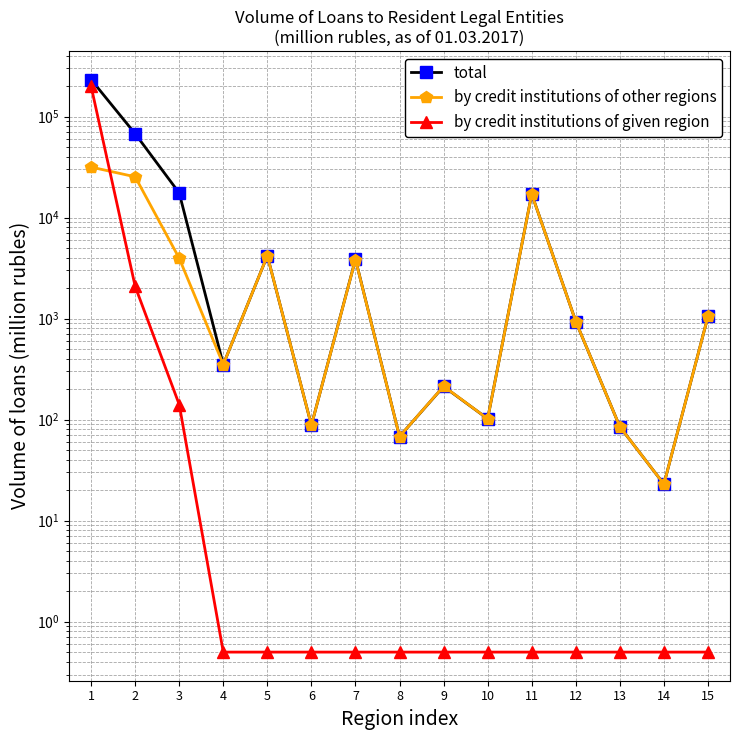

What is the value of the by credit institutions of other regions point at the 11th from the left?

17061.0